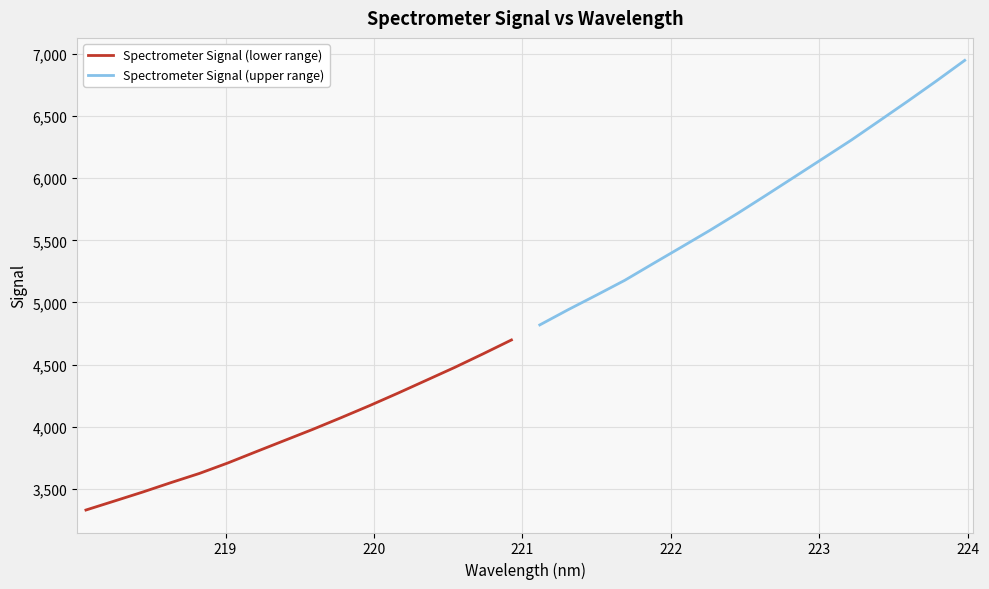

True or false: Spectrometer Signal (upper range) and Spectrometer Signal (lower range) intersect in this chart.

False